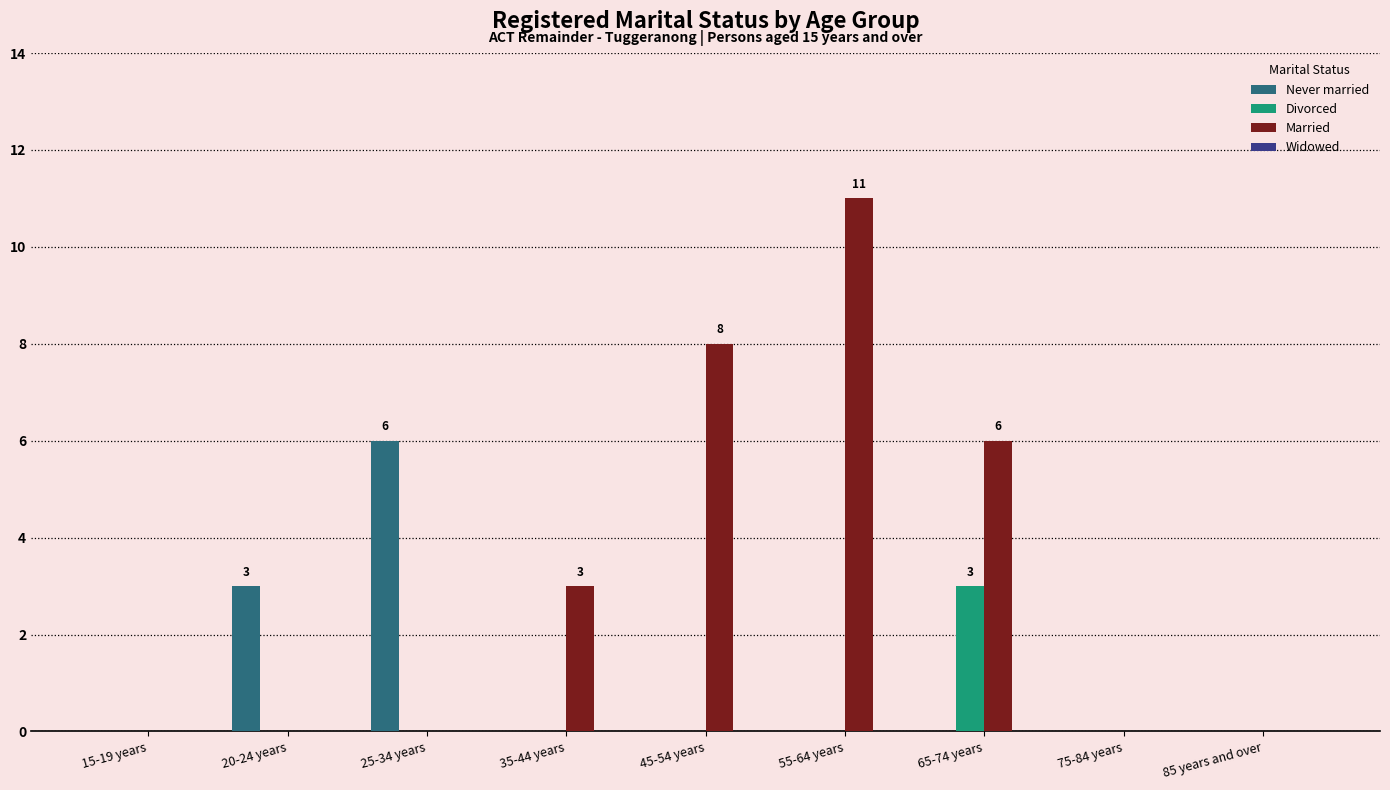

At which category is the sum across all series the highest?

55-64 years